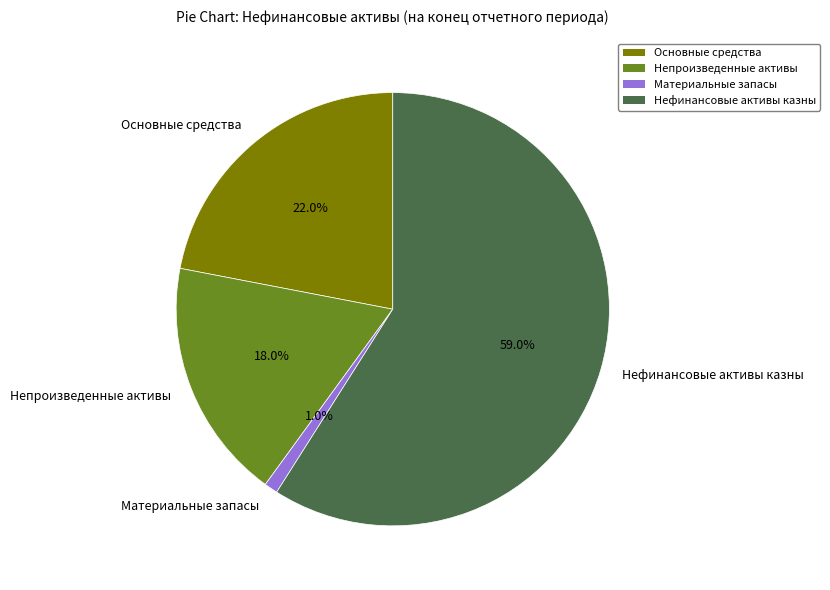

True or false: Материальные запасы accounts for 1% of the total.

True